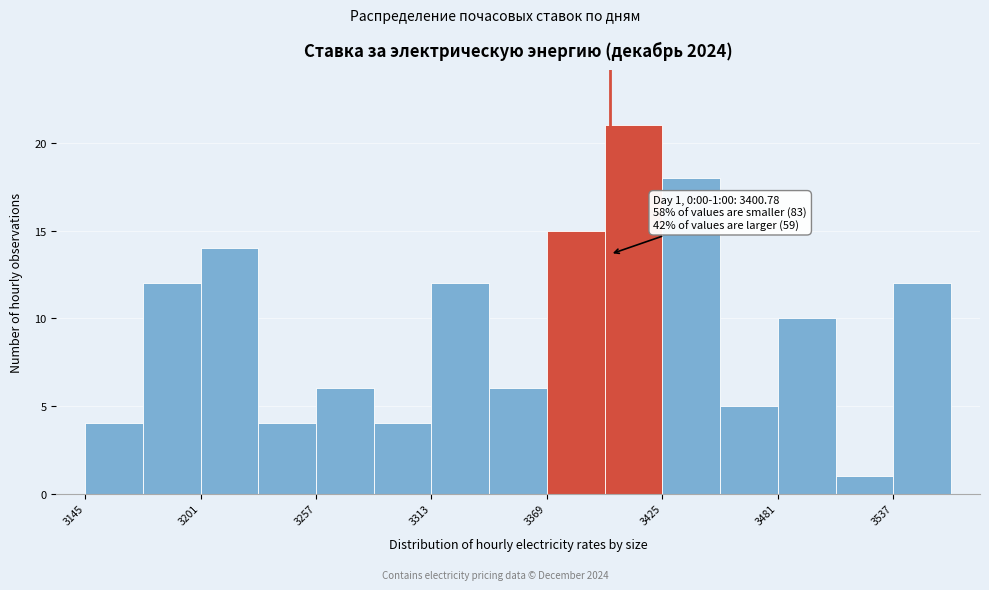

Around what value on the x-axis is the tallest bar? Give the approximate position of its centre, as read against the axis.

3410